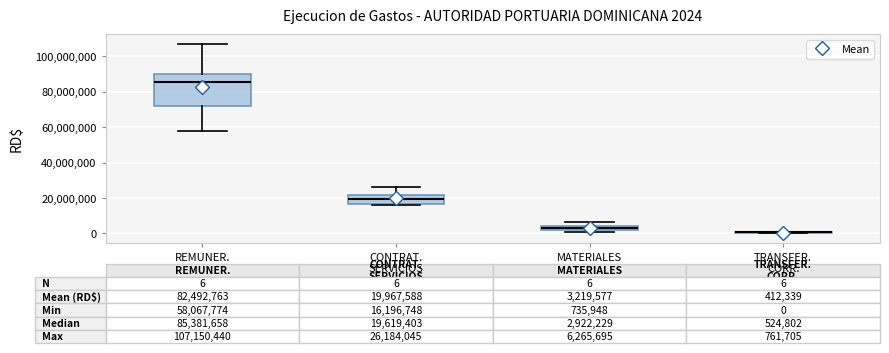

Comparing the boxes themselves (not the whiskers), which one is the tallest?

REMUNER.